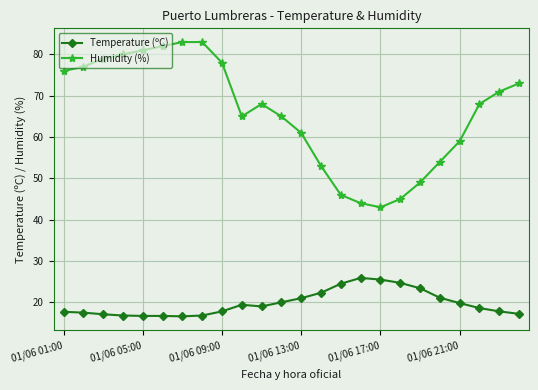

True or false: Humidity (%) has more than 0 points higher than both neighbors.

True